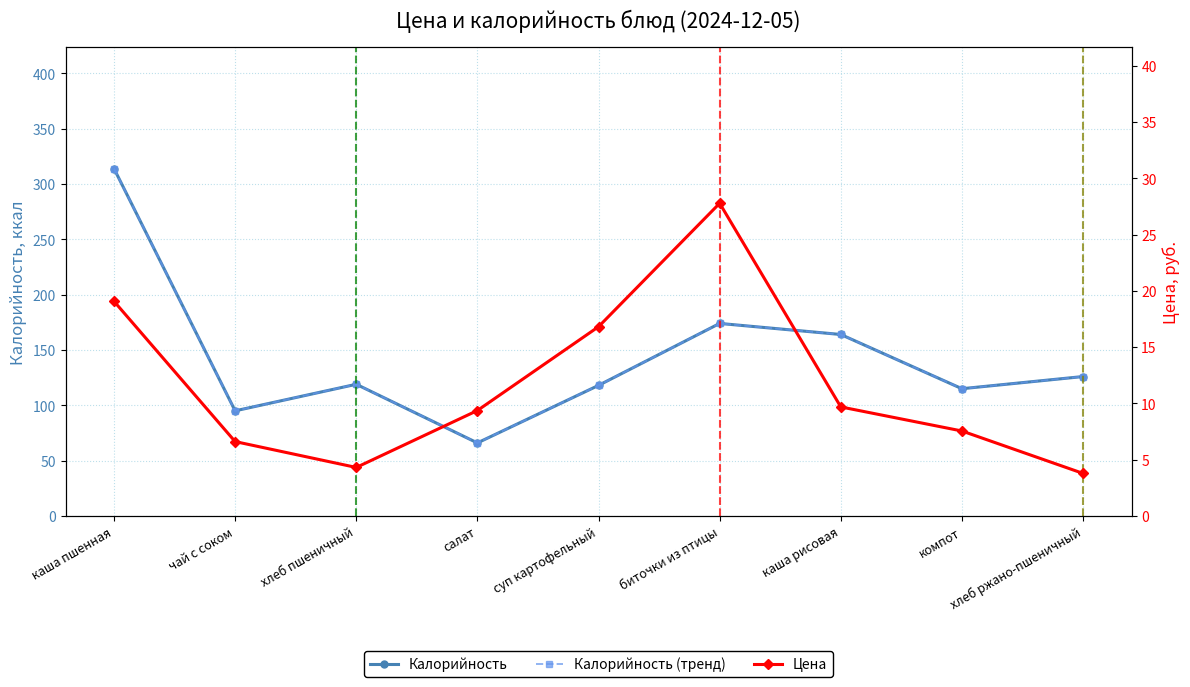

What position from the right is хлеб ржано-пшеничный?

1